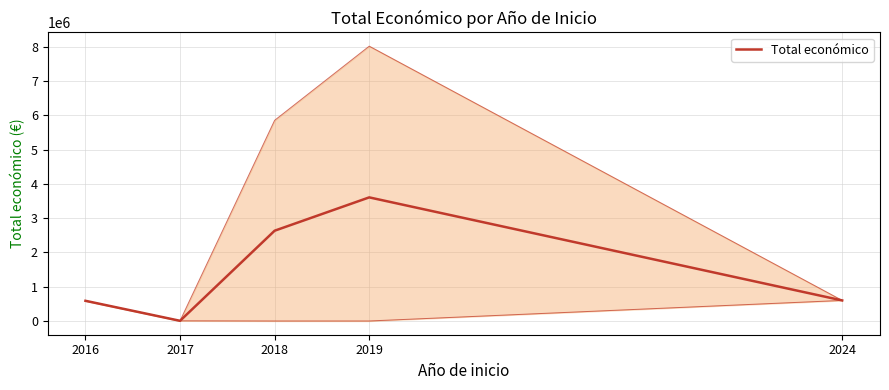

What is the smallest value displayed?

4998.6